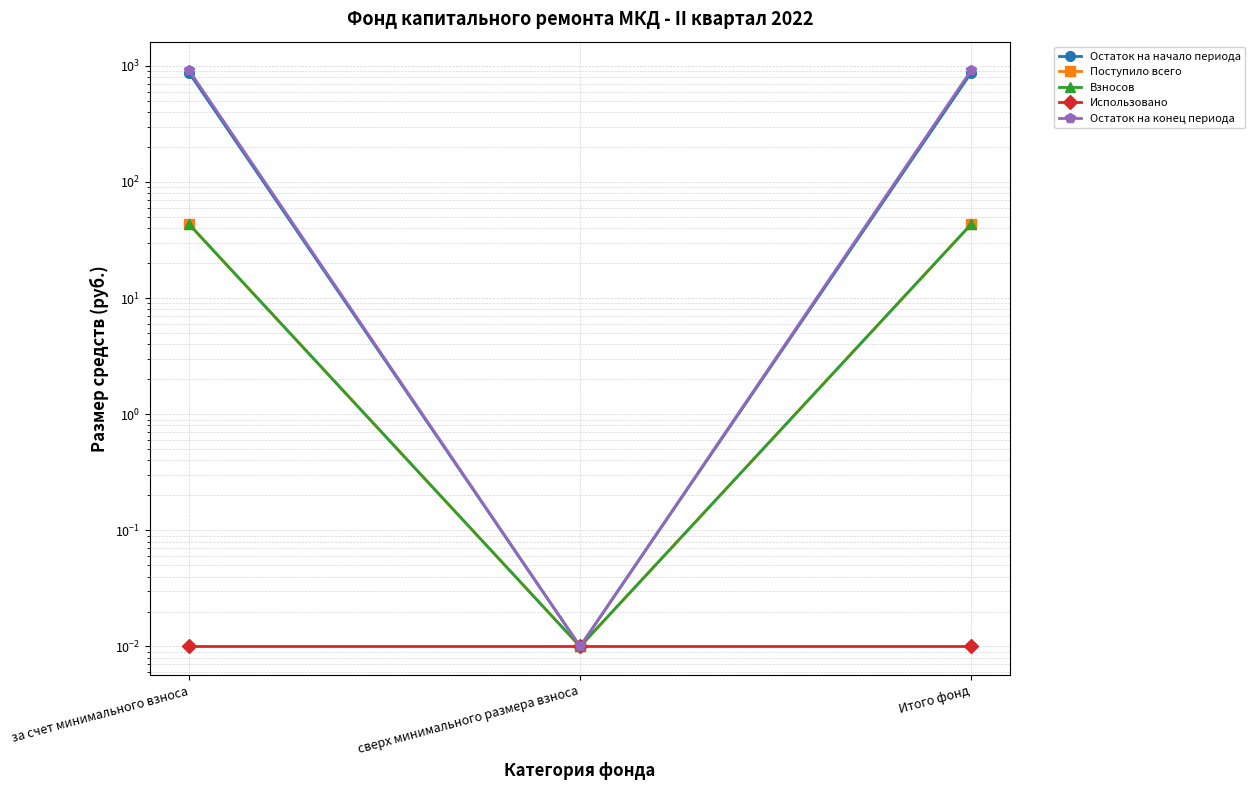

Rank the categories by Остаток на конец периода value from lowest to highest.

сверх минимального размера взноса, за счет минимального взноса, Итого фонд